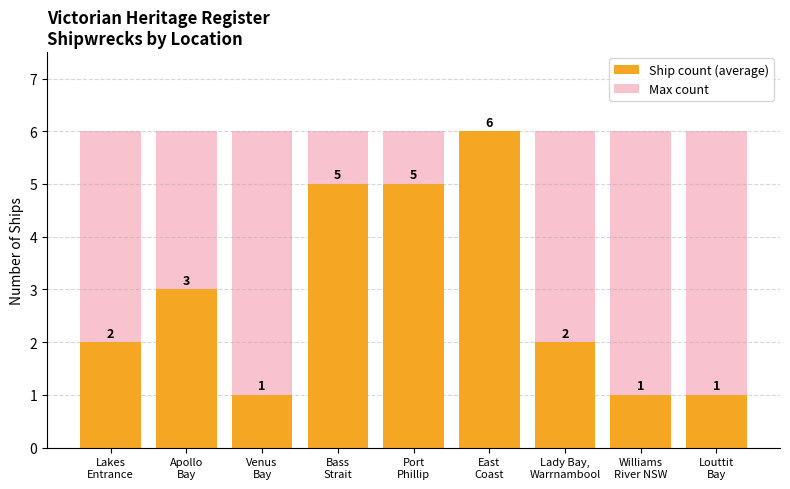

How many groups of bars are there?

9